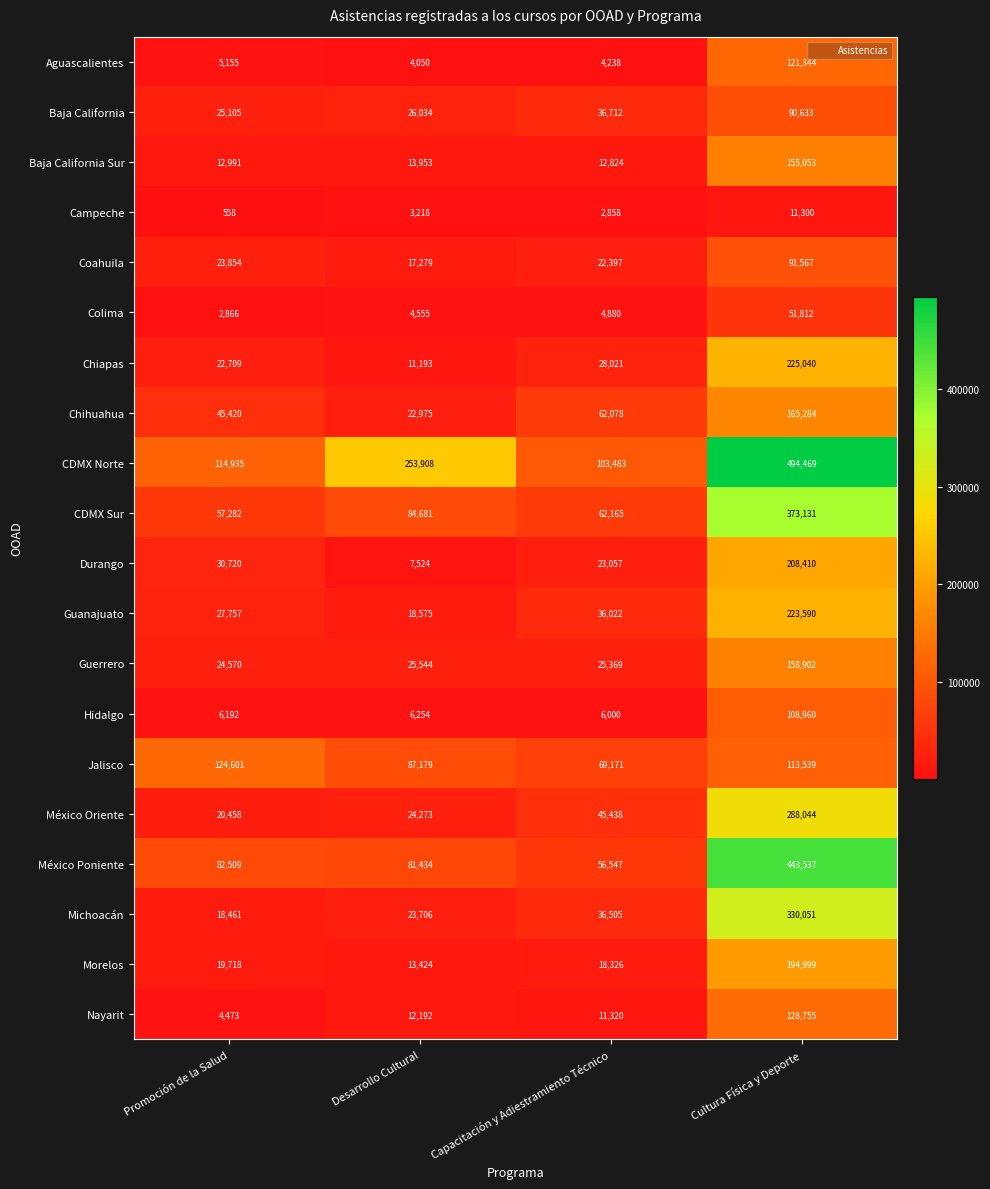

What is the difference between the highest and lowest values at Promoción de la Salud?

124043